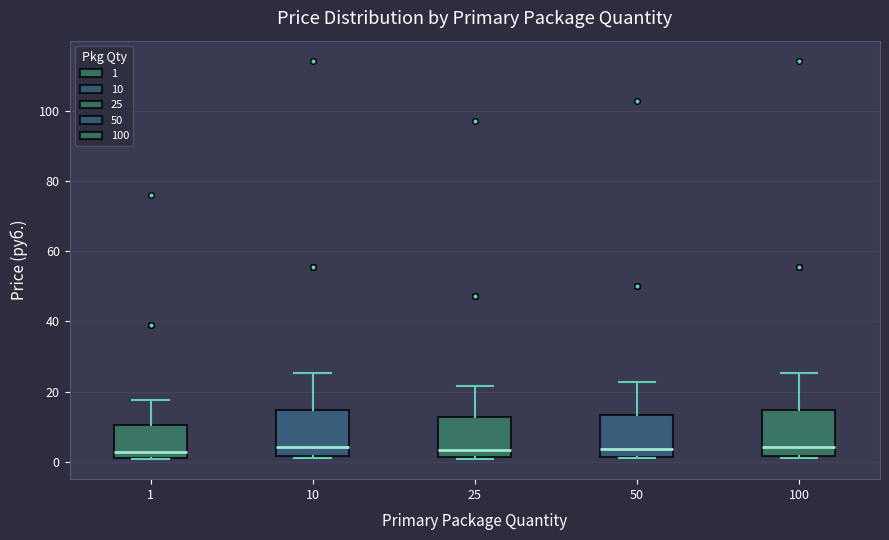

Where is the lower edge of the box at x = 1 on the y-axis? The values are not printed on the chart, so give them approximately, as read against the axis.

2